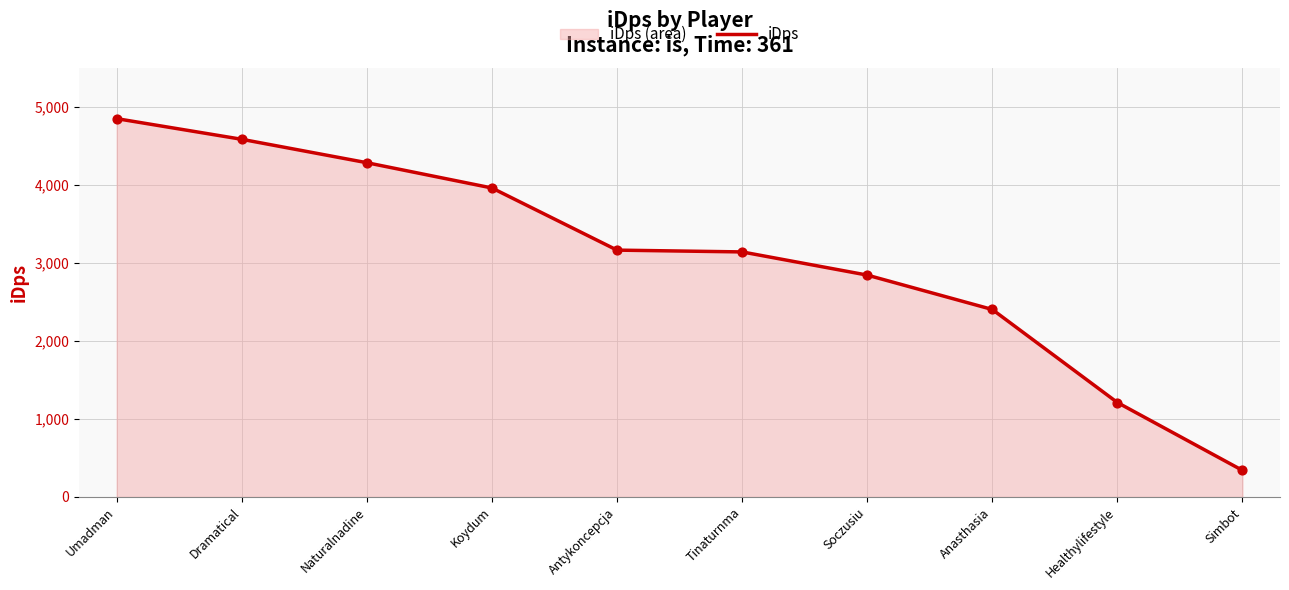

What is the ratio of the value at Dramatical to the value at Koydum?

1.2